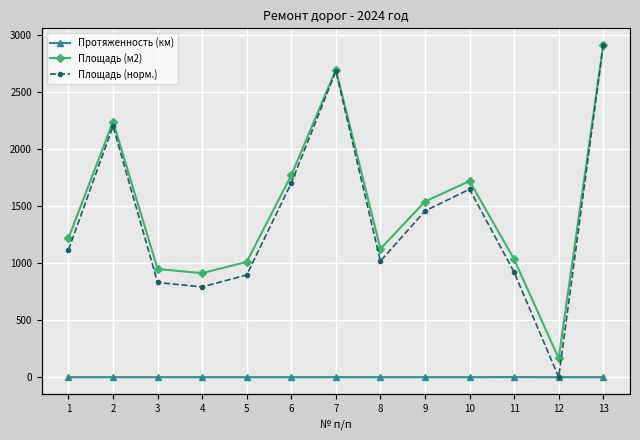

How many lines are shown in the chart?

3